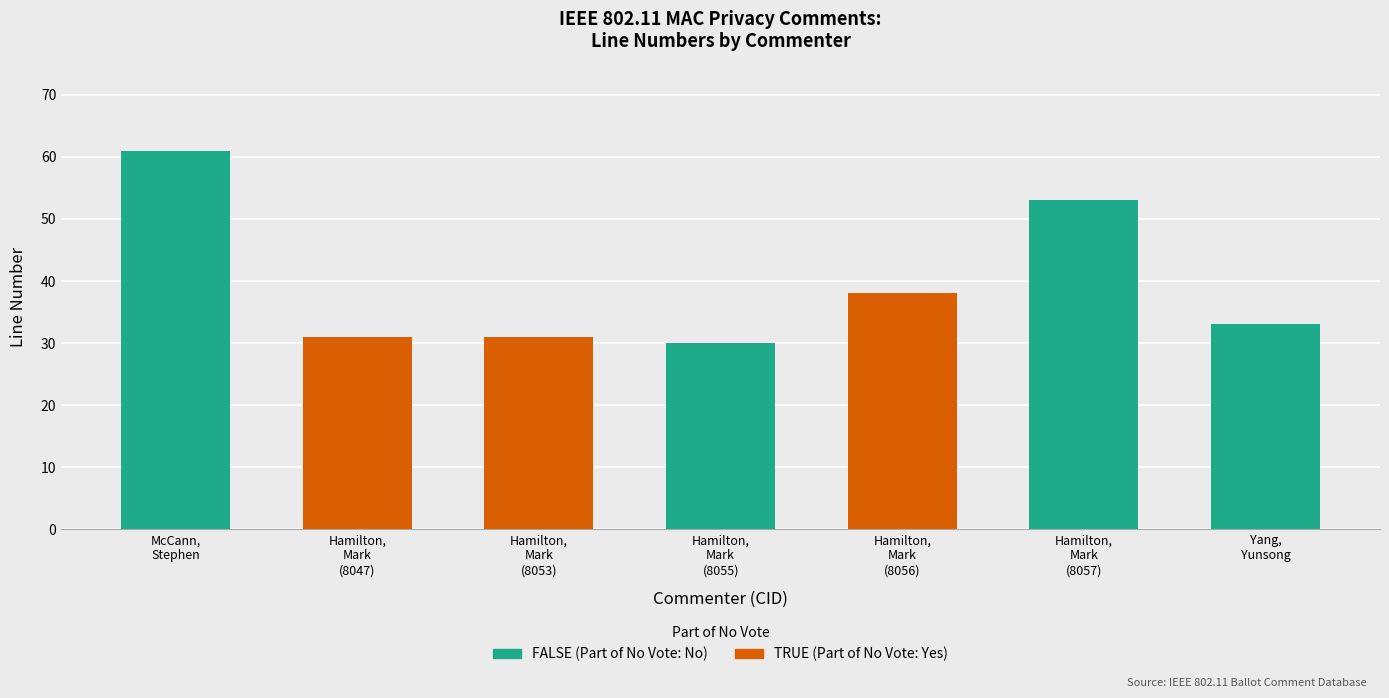

What is the difference between the Line values at Hamilton, Mark (8057) and Yang, Yunsong?

20